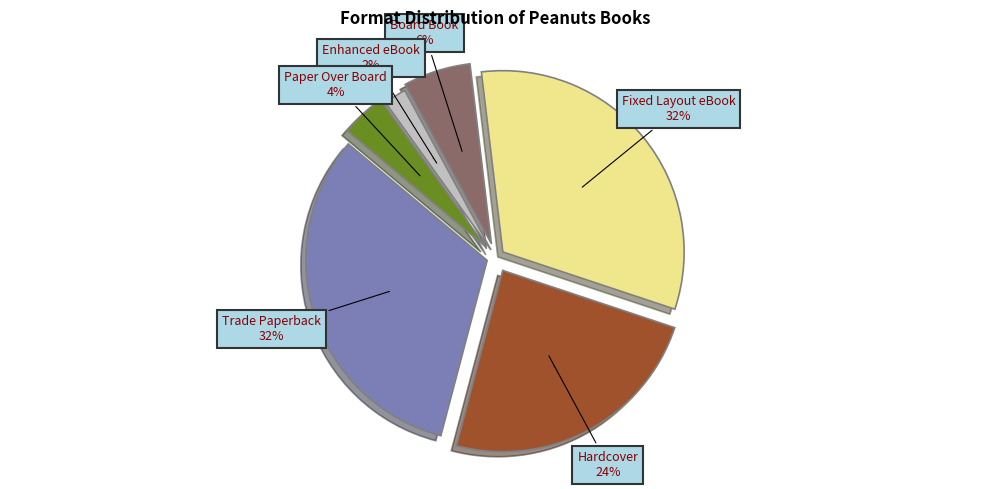

Is there a majority slice in this chart?

No